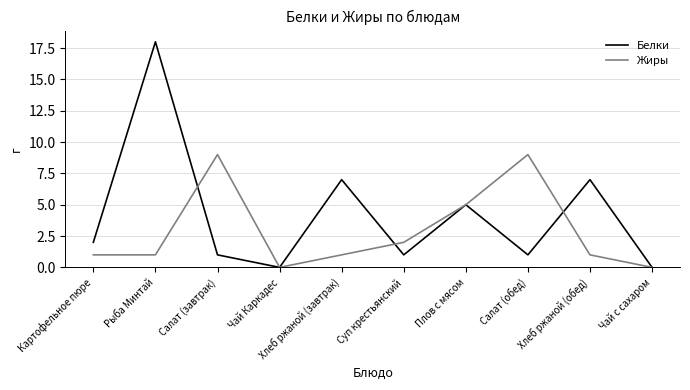

Where do Белки and Жиры first cross each other?

Рыба Минтай and Салат (завтрак)